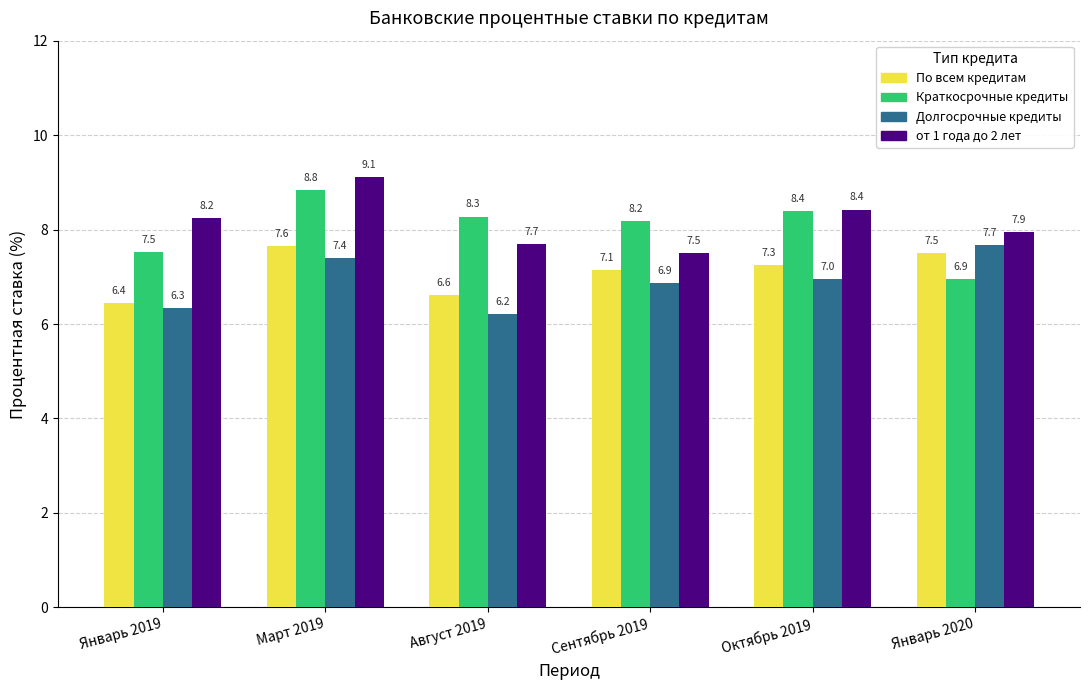

How many bars are there in each group?

4